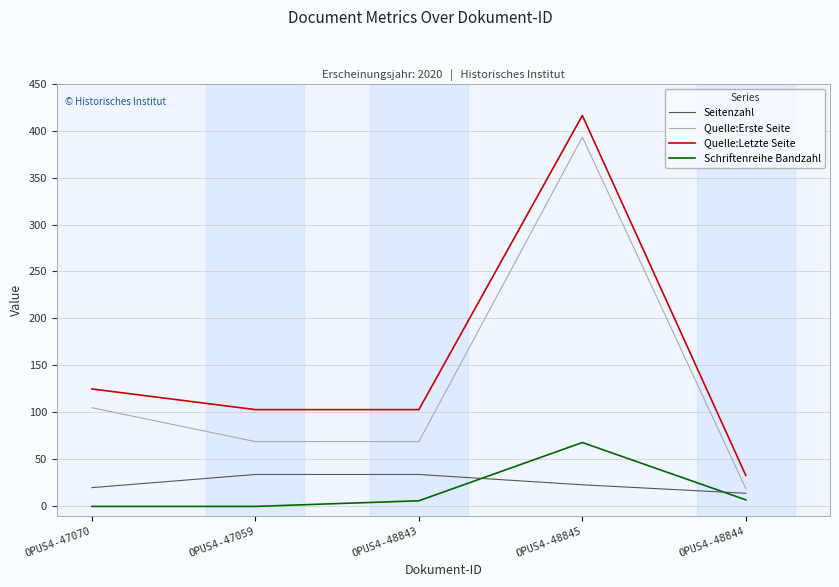

Rank the series at OPUS4-48845 from highest to lowest value.

Quelle:Letzte Seite, Quelle:Erste Seite, Schriftenreihe Bandzahl, Seitenzahl